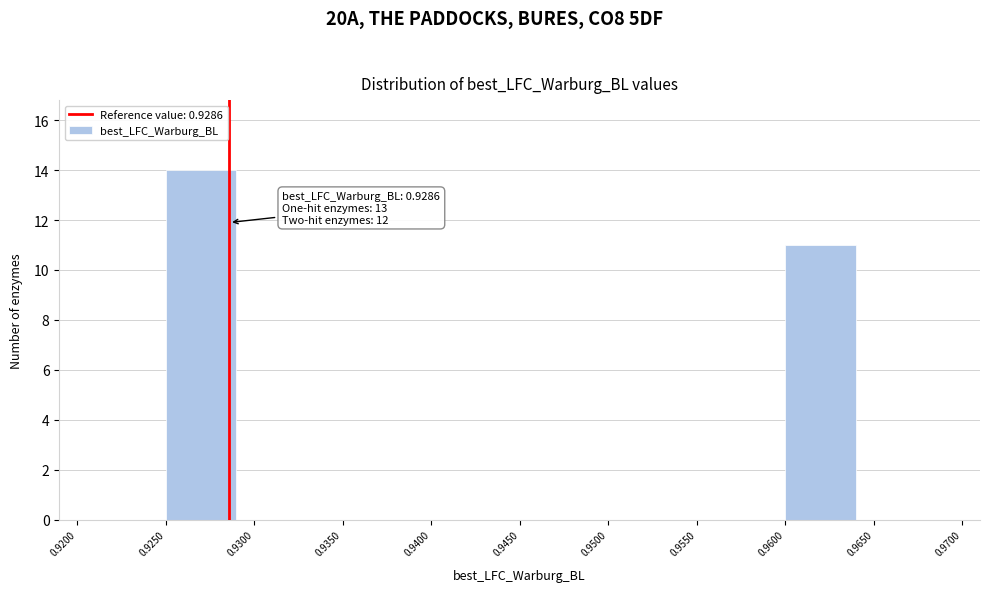

Which range on the x-axis has the tallest bar?

0.9250 to 0.9300